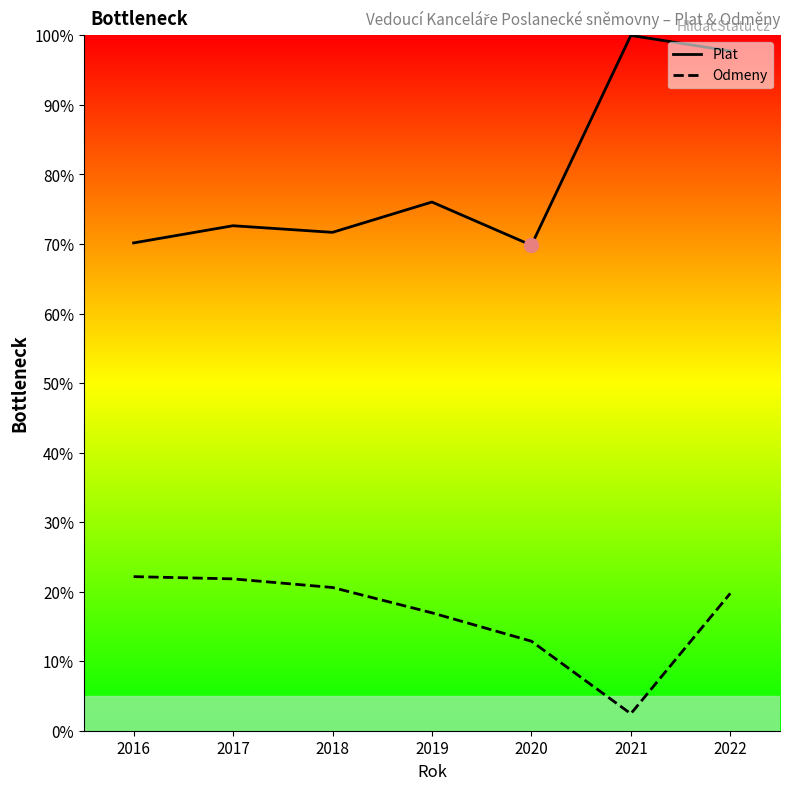

At which category is the sum across all series the highest?

2022